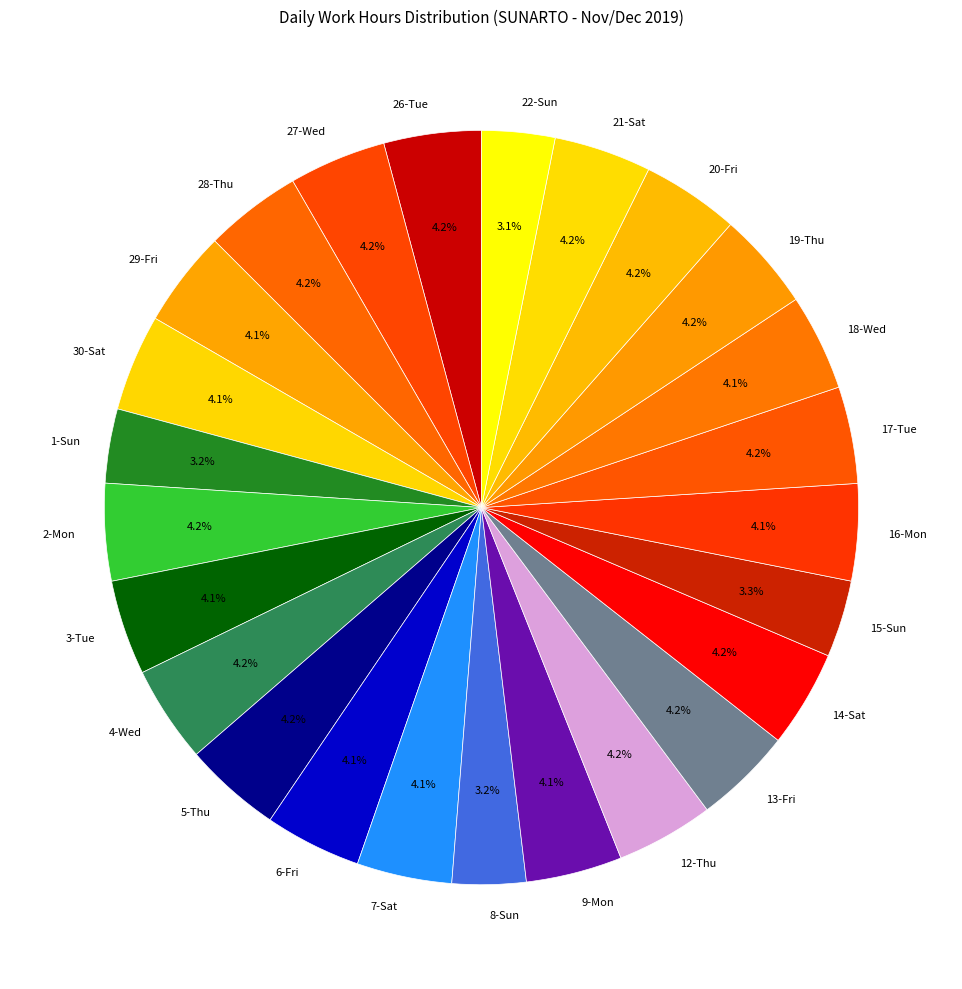

To the nearest percent, what portion does 8-Sun represent?

3%